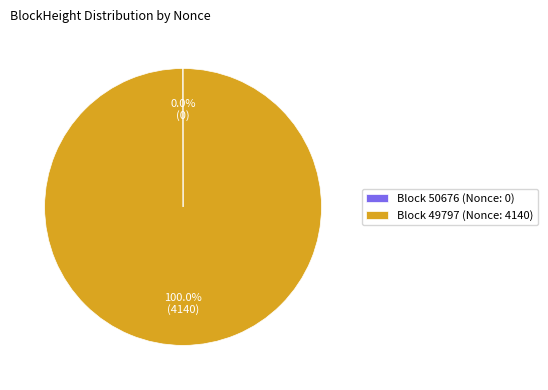

Which category has the biggest portion of the pie?

Block 49797 (Nonce: 4140)